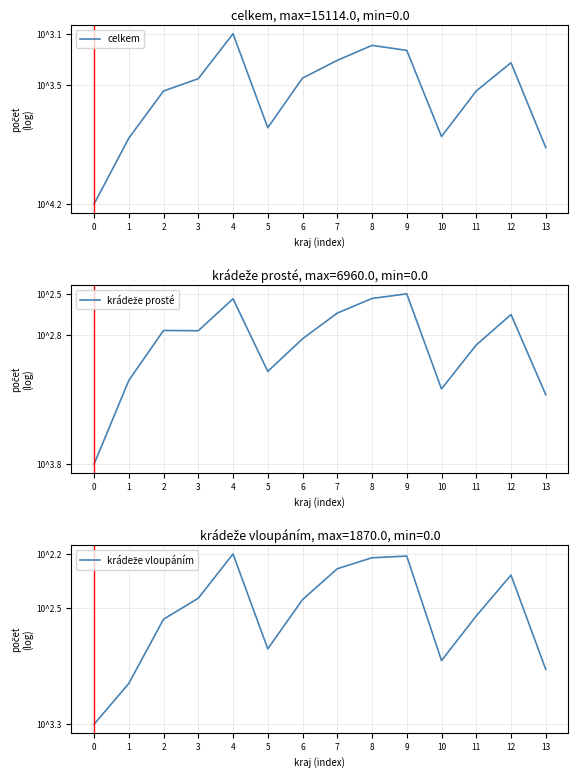

What is the spread (max minus min) of values at 10?

0.9